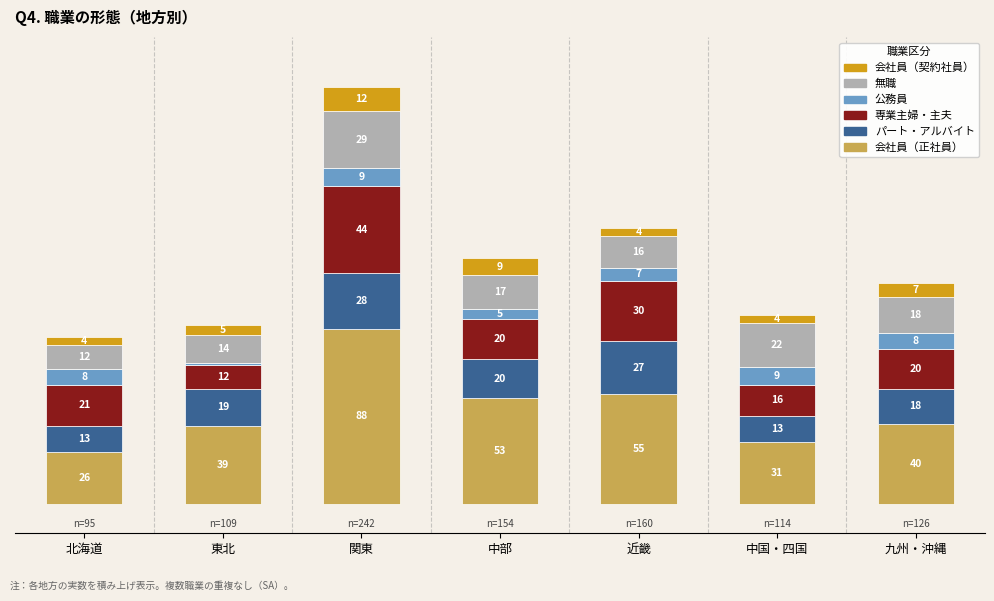

Which category has the highest value in the 会社員（正社員） series?

関東